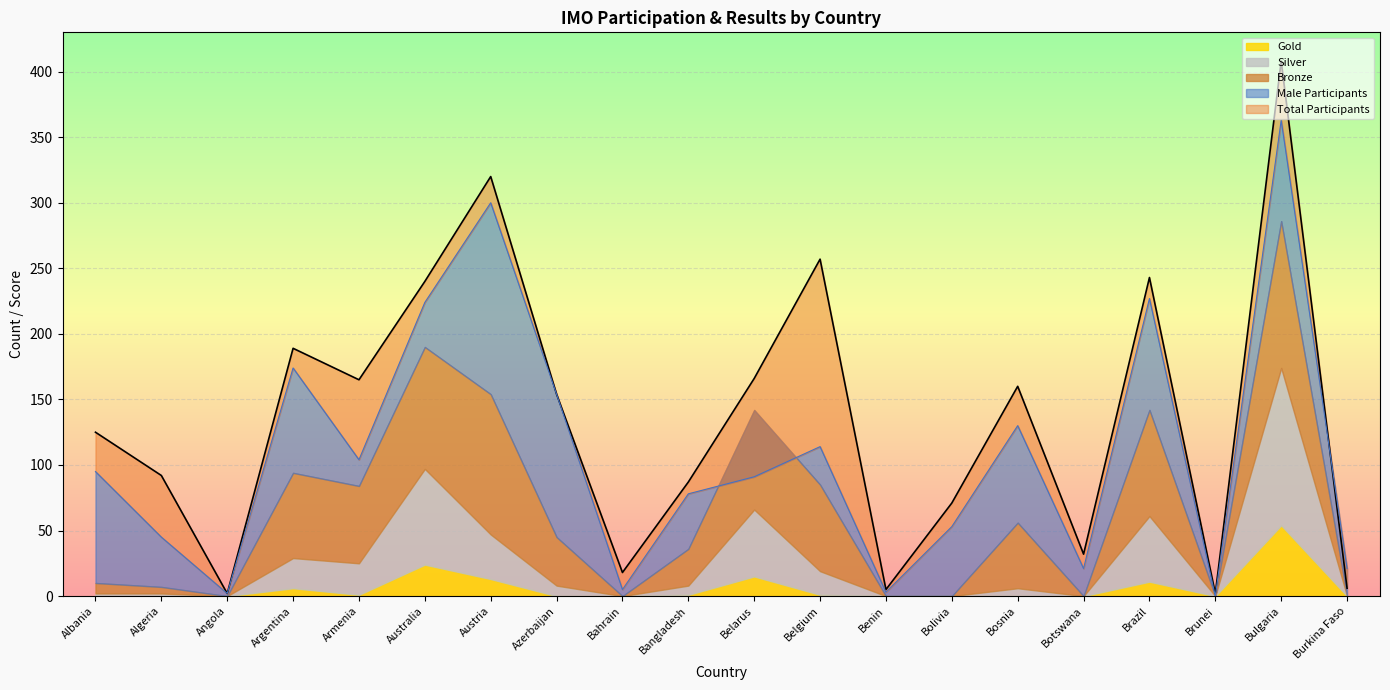

True or false: Bronze has a value of -50.0 at Bolivia.

False